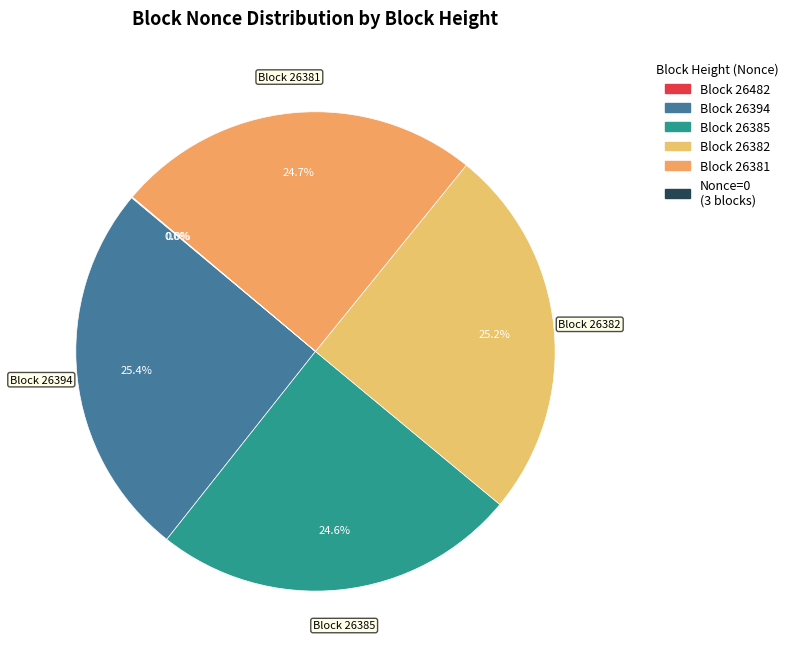

Which category has the biggest portion of the pie?

26394